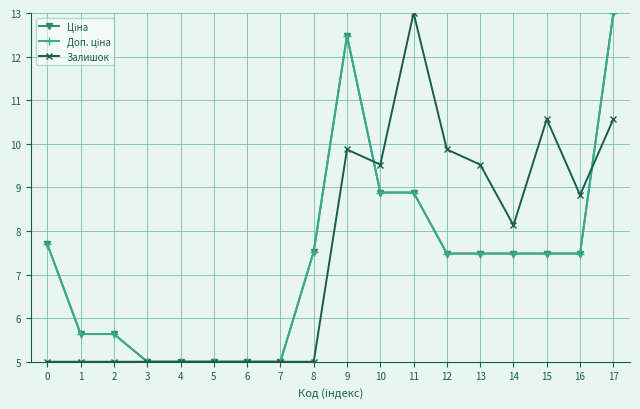

What is the sum of all Доп. ціна values?

132.1